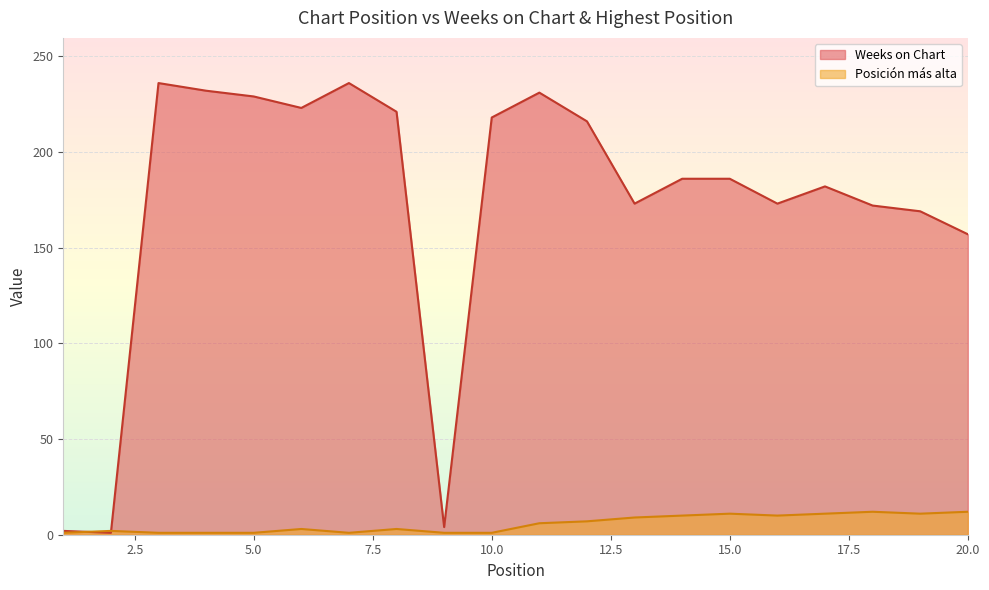

List the series in order of their overall mean, lowest first.

Posición más alta, Weeks on Chart